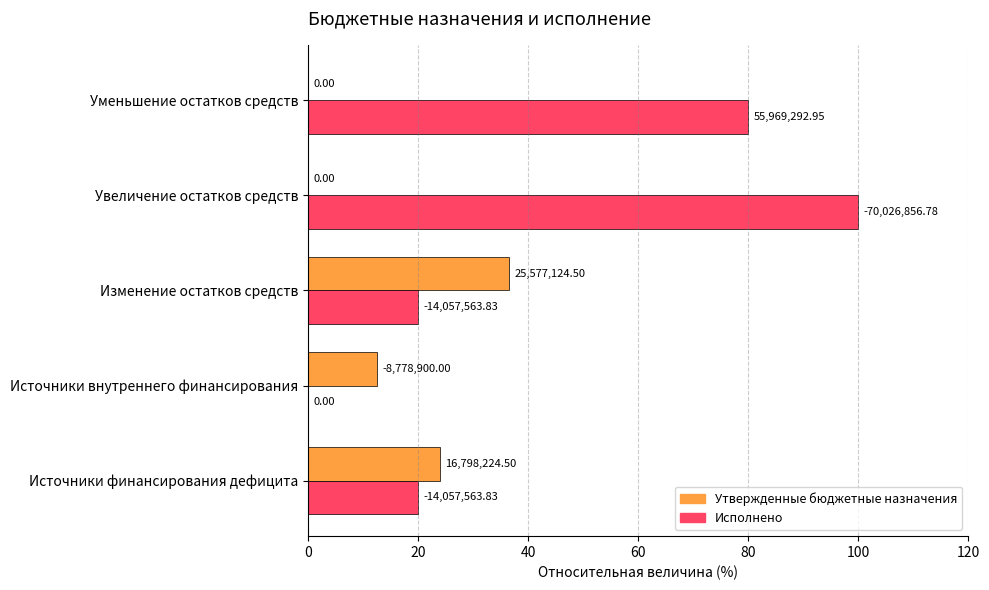

Which series has the largest total across all categories?

Исполнено